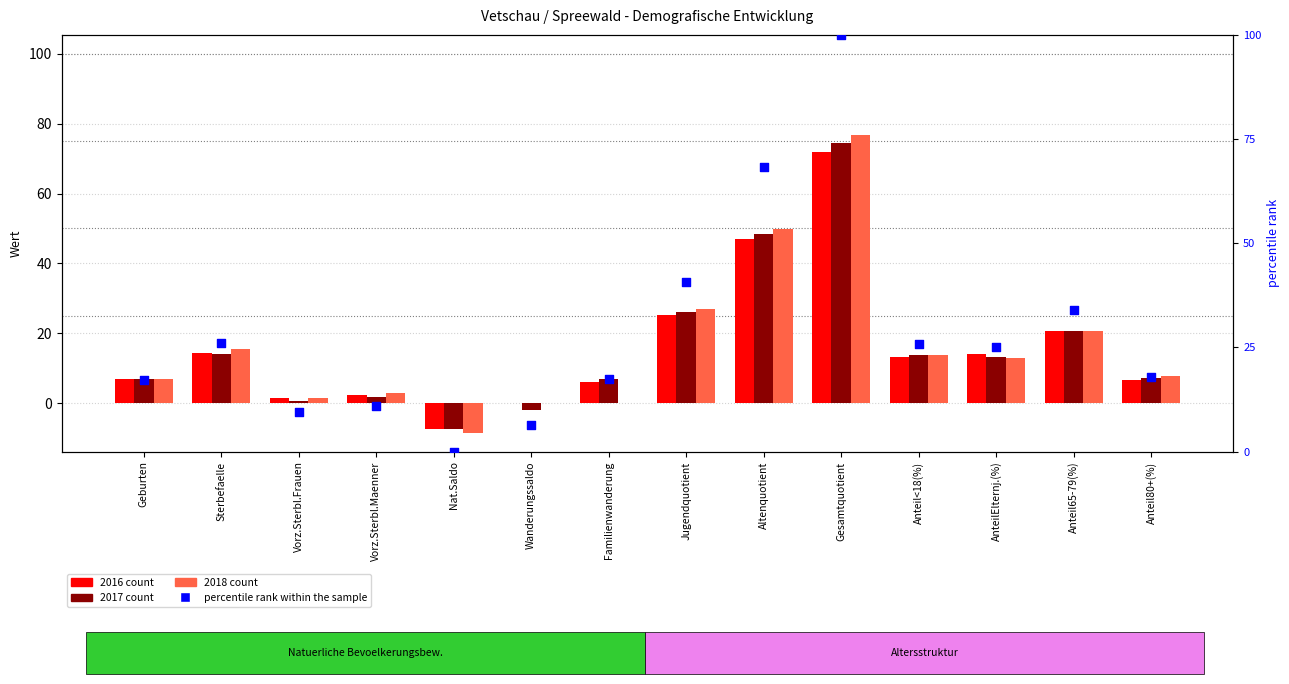

What is the change in value from Geburten to Anteil80+(%)?

+0.6